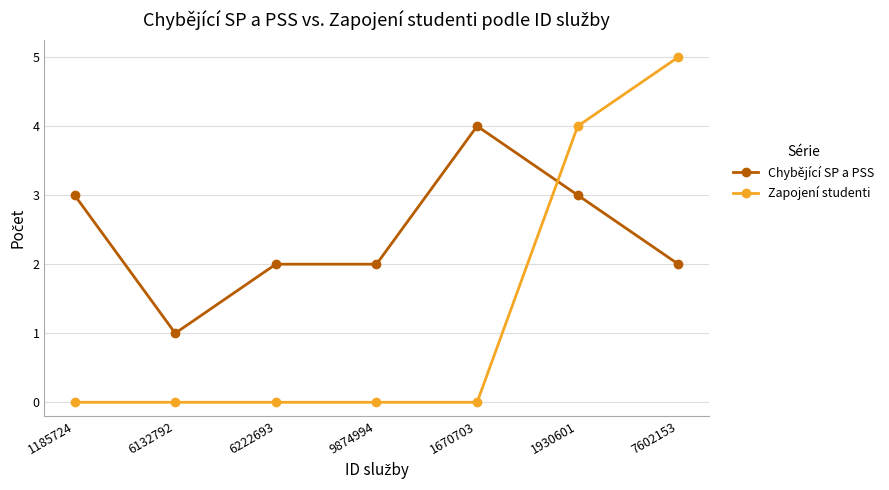

What is the highest value of the Zapojení studenti series?

5